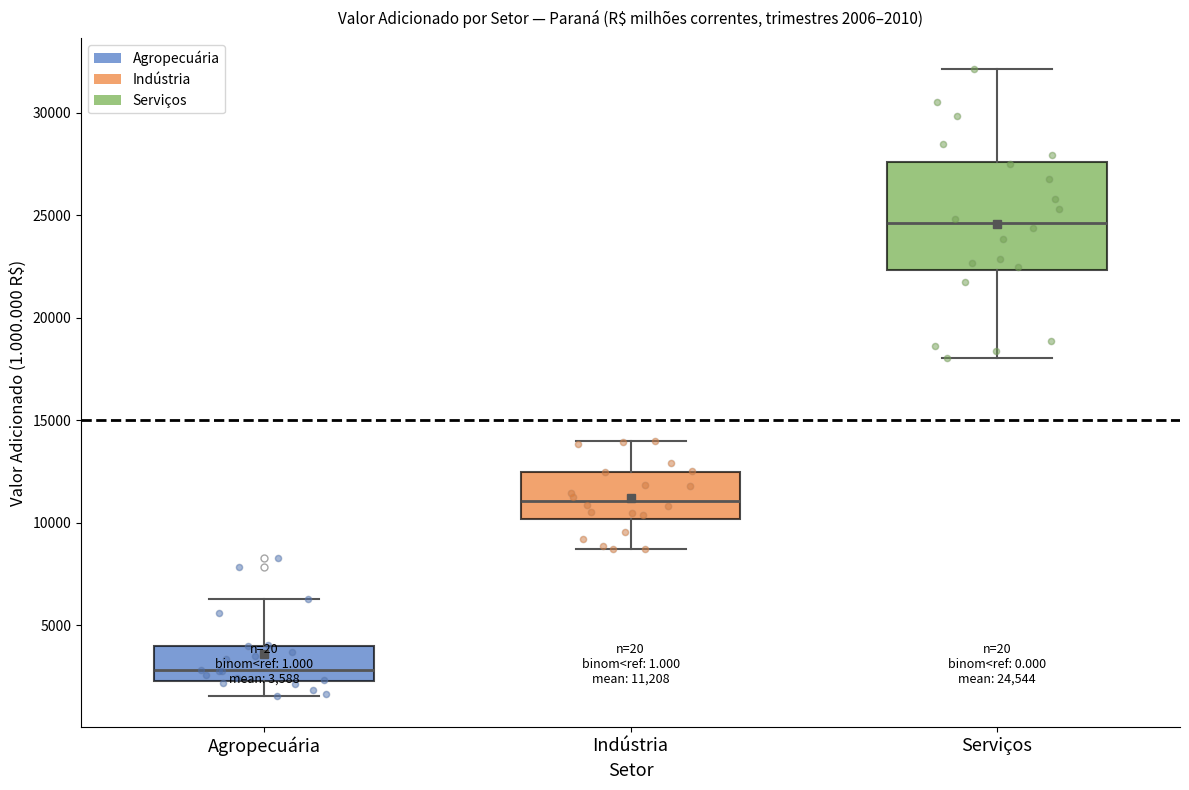

Which box has the lowest median line?

Agropecuária